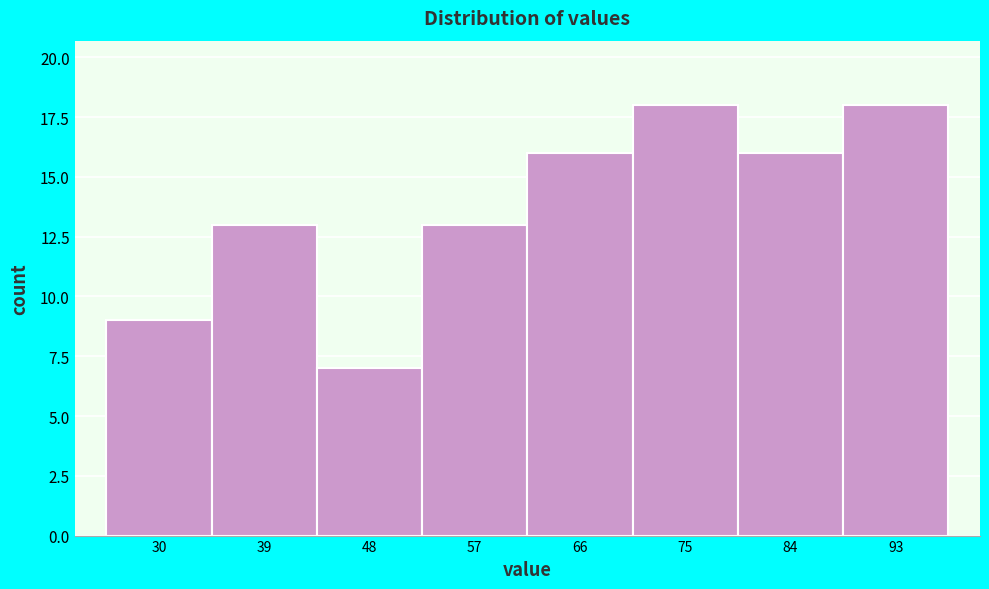

Reading left to right, list all the values displayed in this chart.

30=9	39=13	48=7	57=13	66=16	75=18	84=16	93=18